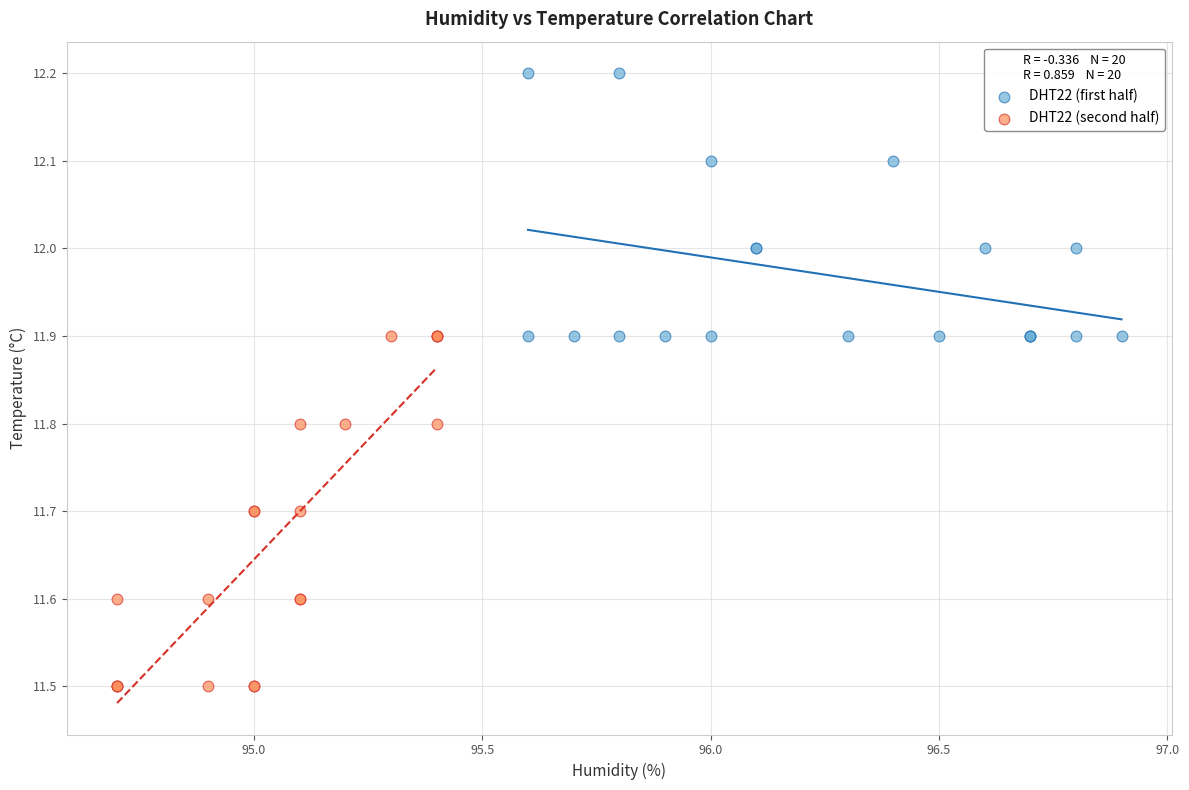

Which series reaches the maximum Y coordinate?

DHT22 (first half)